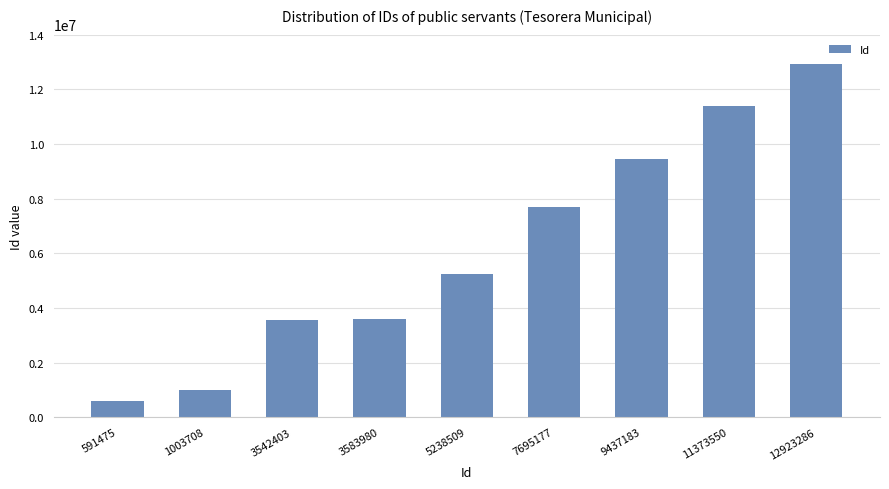

True or false: the data shows 3542403 at 3542403.

True